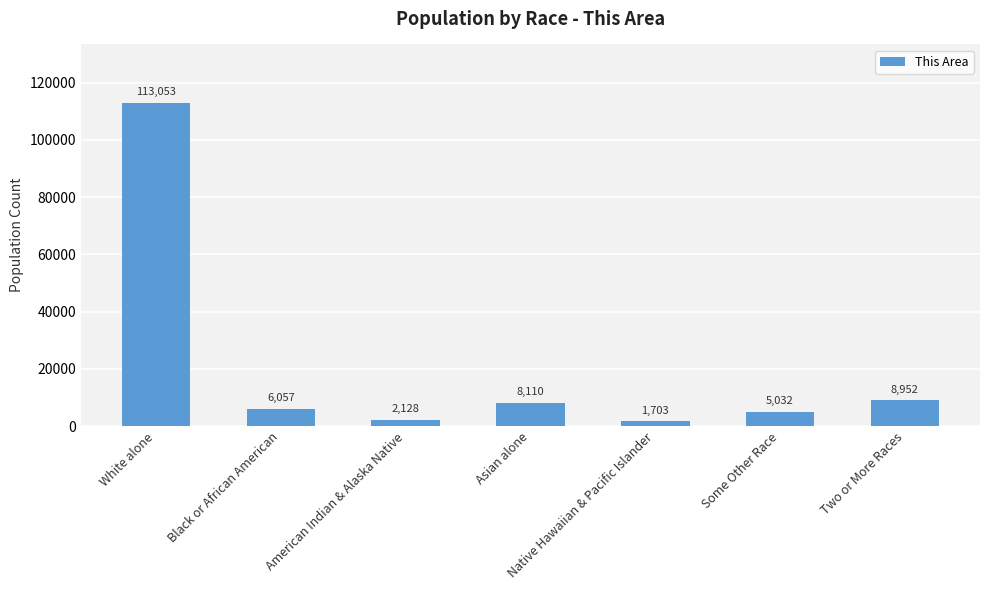

What is the greatest value displayed?

113053